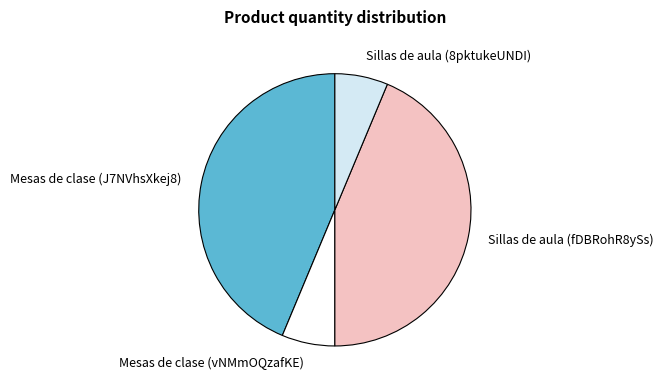

Approximately how many times larger is the value at Mesas de clase (J7NVhsXkej8) compared to Mesas de clase (vNMmOQzafKE)?

6.9